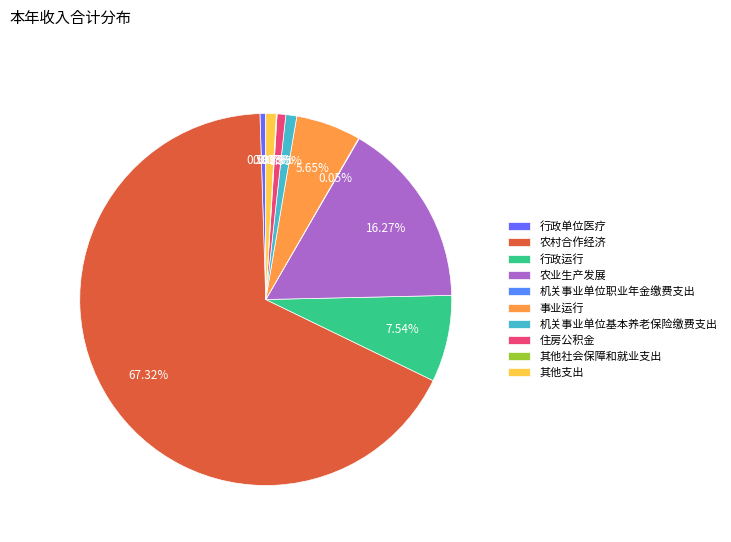

What is the change in value from 农村合作经济 to 其他支出?

-6734572.0